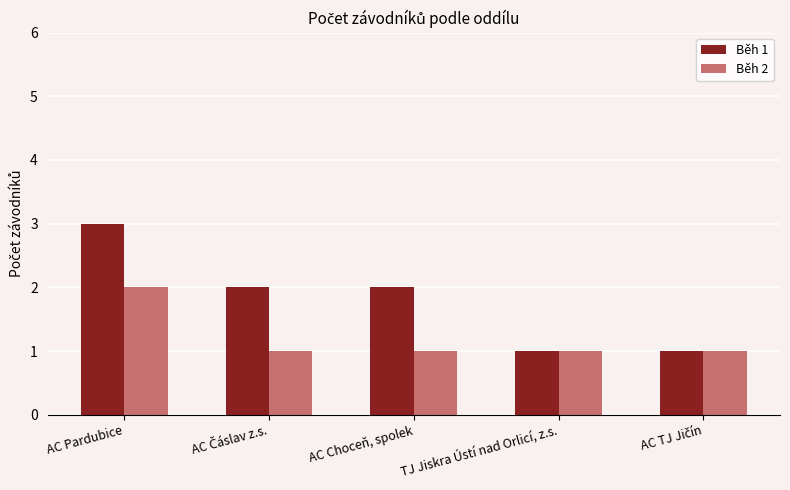

Which series has the largest total across all categories?

Běh 1